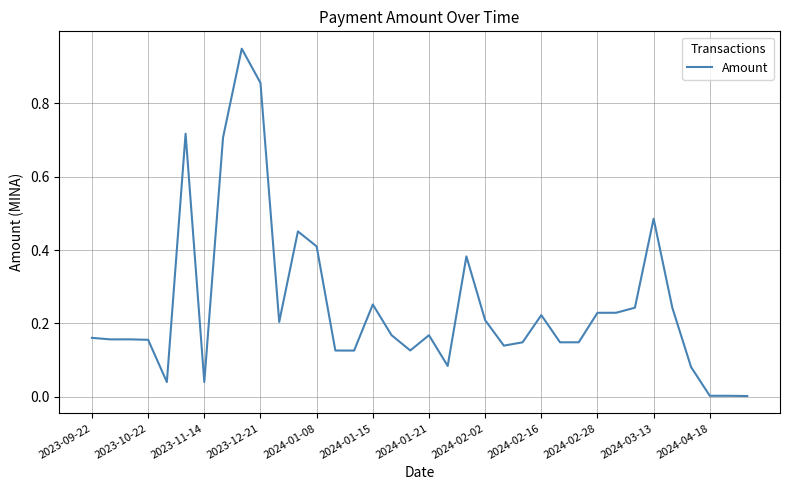

How many lines are shown in the chart?

1